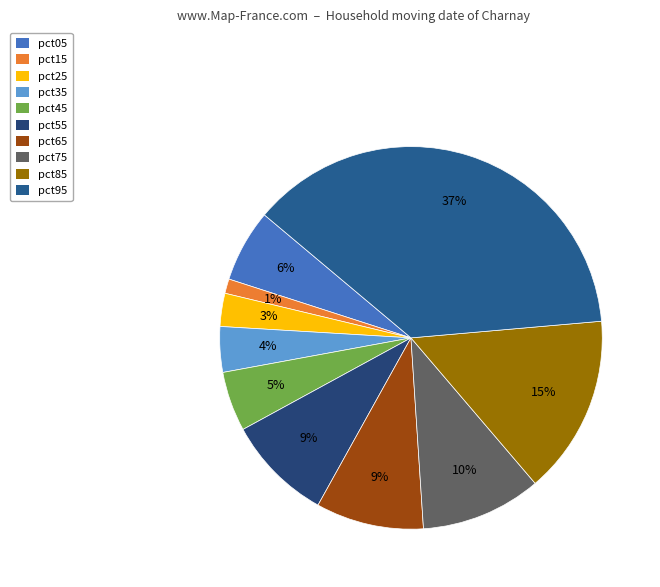

Which category has the biggest portion of the pie?

pct95